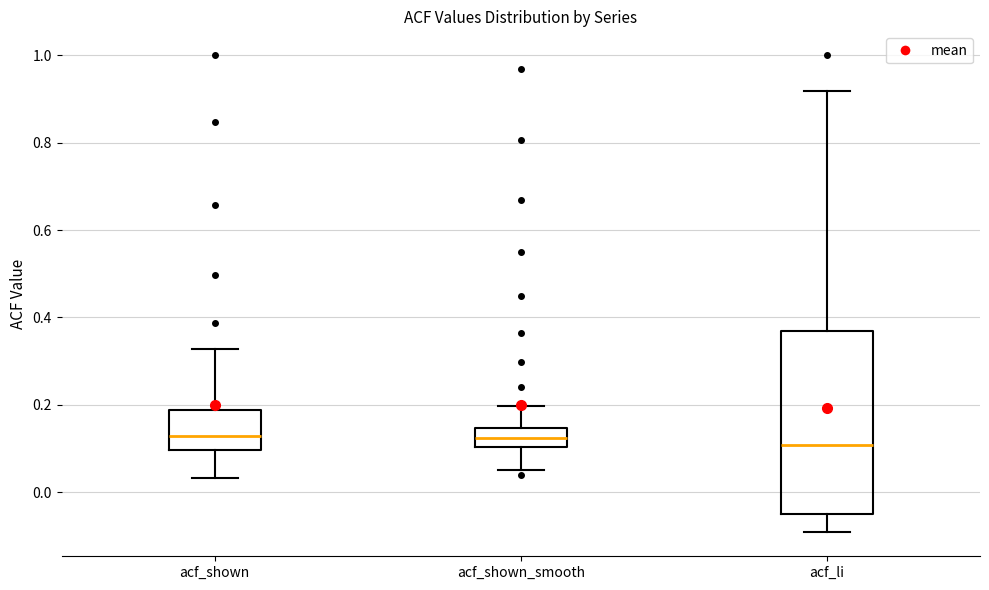

Where is the upper edge of the box for acf_shown on the y-axis? The values are not printed on the chart, so give them approximately, as read against the axis.

0.18